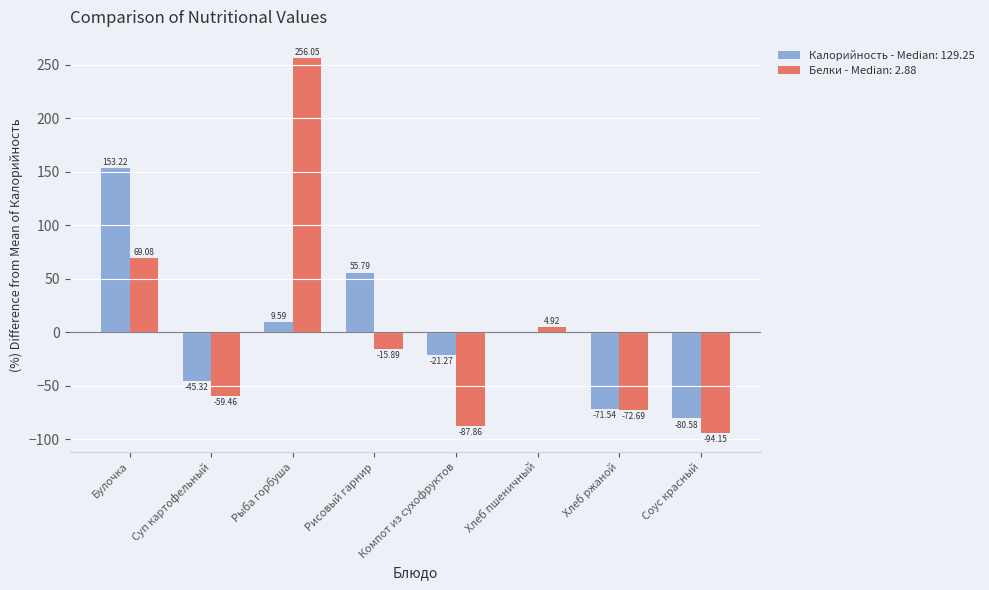

Which series has the largest range (max minus min)?

Белки - Median: 2.88